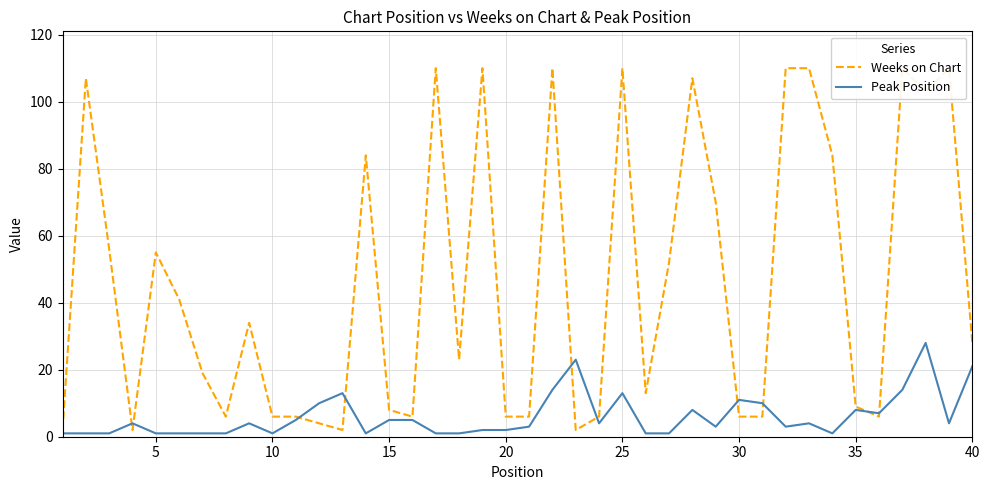

Which series has the widest spread of values?

Weeks on Chart